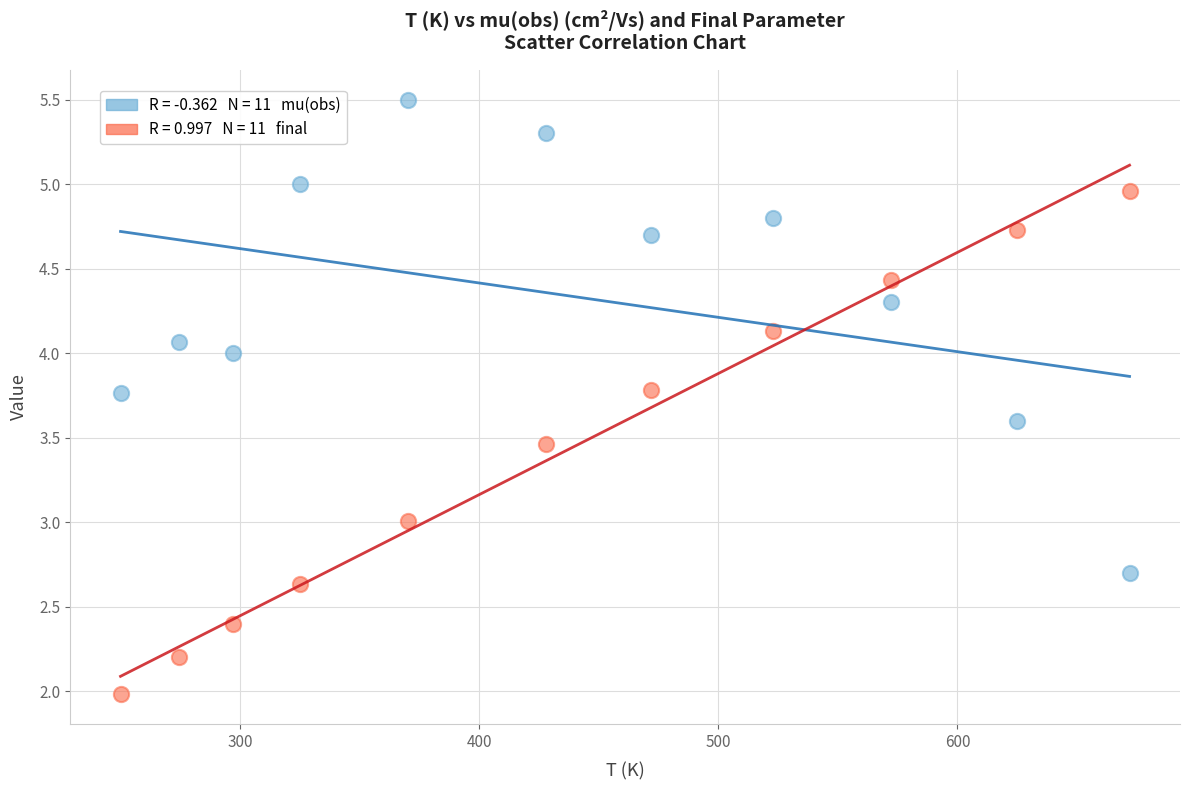

Across all data points, what is the range of Y values (max minus min)?

3.5